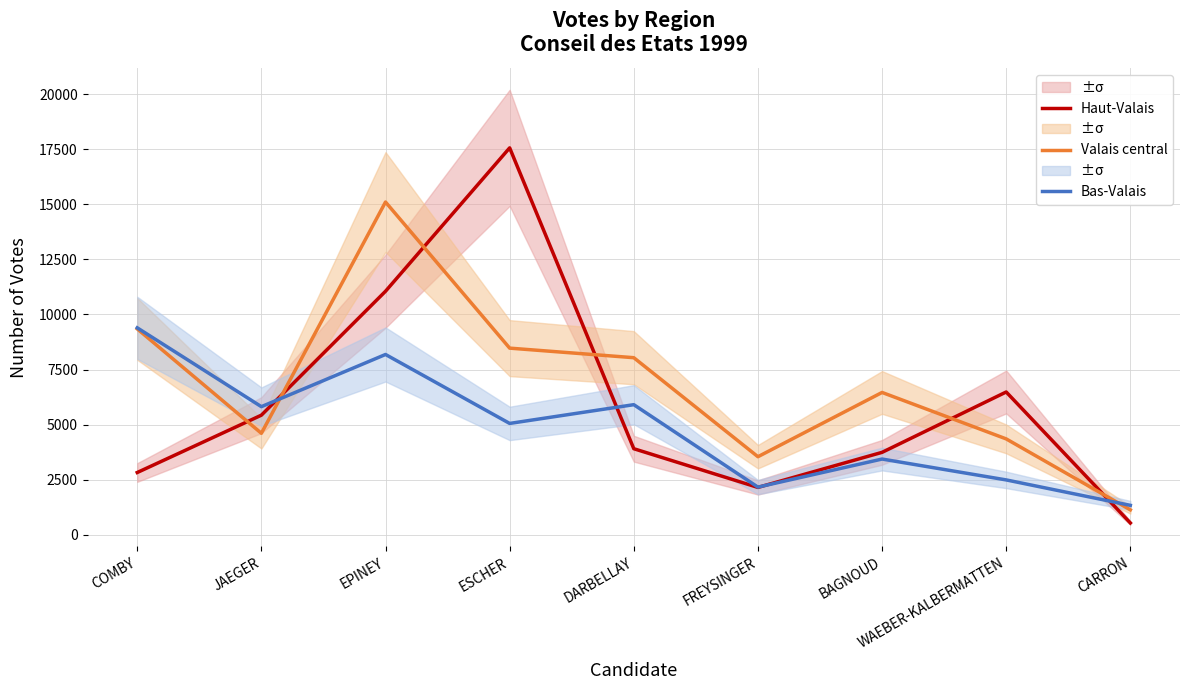

At which category does Valais central reach its first local valley?

JAEGER